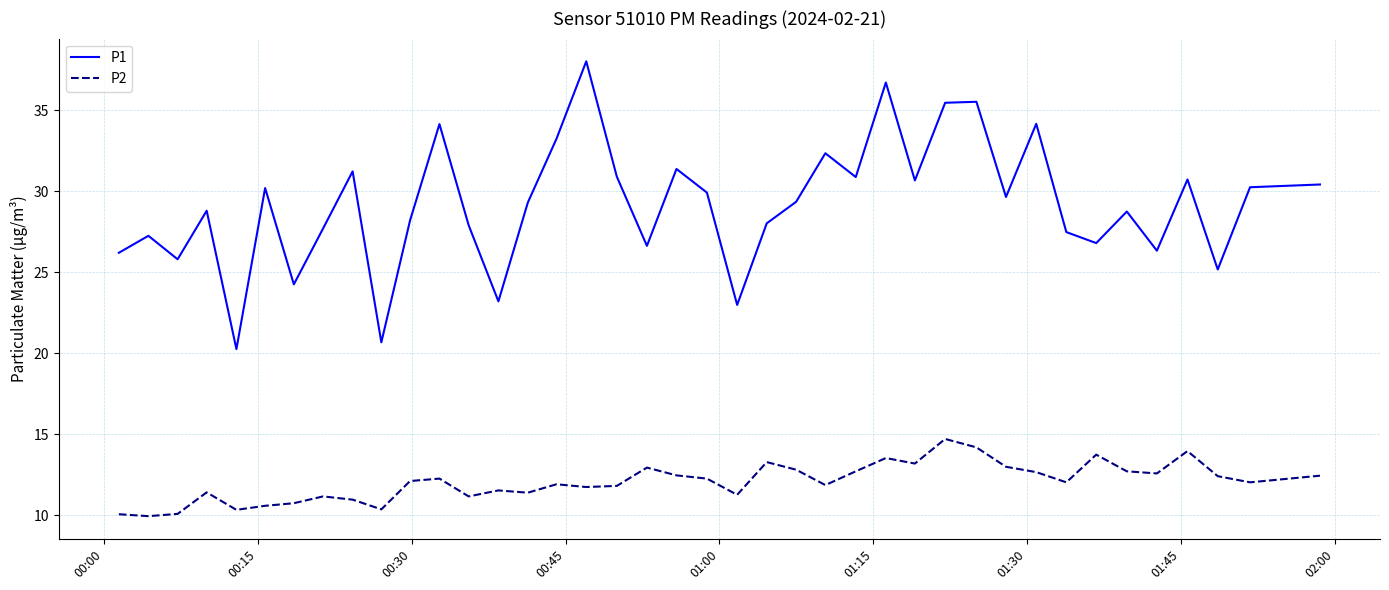

Which series has the largest range (max minus min)?

P1